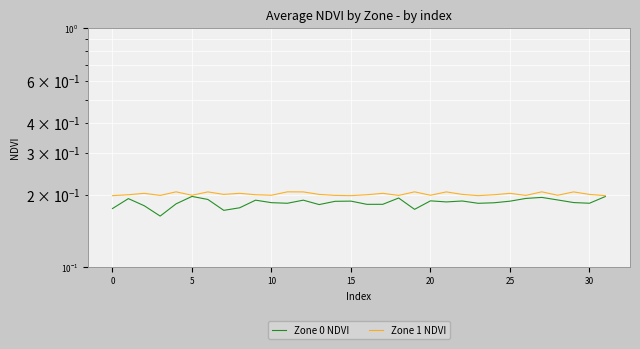

Reading left to right, list all the values displayed in this chart.

Zone 0 NDVI: 0.2	0.2	0.2	0.2	0.2	0.2	0.2	0.2	0.2	0.2	0.2	0.2	0.2	0.2	0.2	0.2	0.2	0.2	0.2	0.2	0.2	0.2	0.2	0.2	0.2	0.2	0.2	0.2	0.2	0.2	0.2	0.2
Zone 1 NDVI: 0.2	0.2	0.2	0.2	0.2	0.2	0.2	0.2	0.2	0.2	0.2	0.2	0.2	0.2	0.2	0.2	0.2	0.2	0.2	0.2	0.2	0.2	0.2	0.2	0.2	0.2	0.2	0.2	0.2	0.2	0.2	0.2